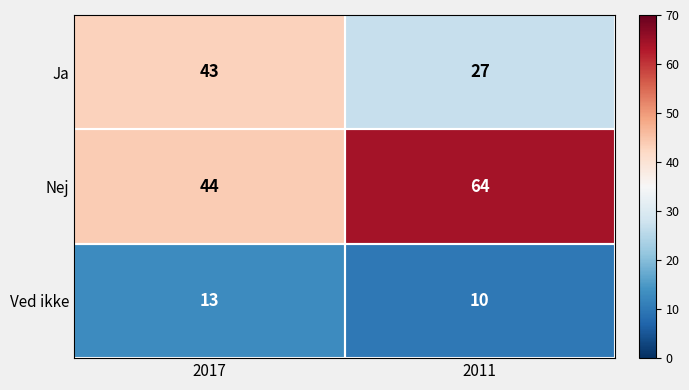

Which series has the largest total across all categories?

Nej